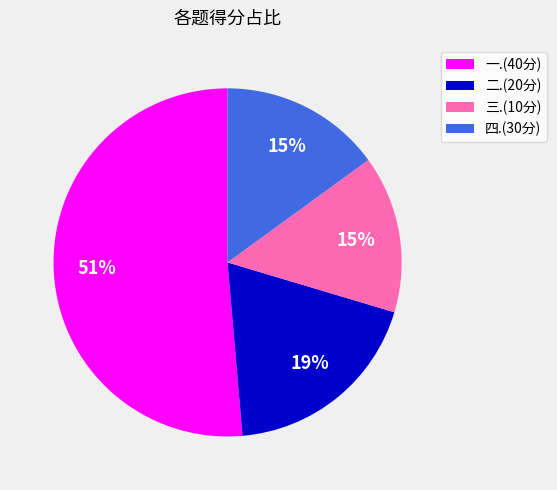

The 一.(40分) slice represents 51% of the pie. True or false?

True